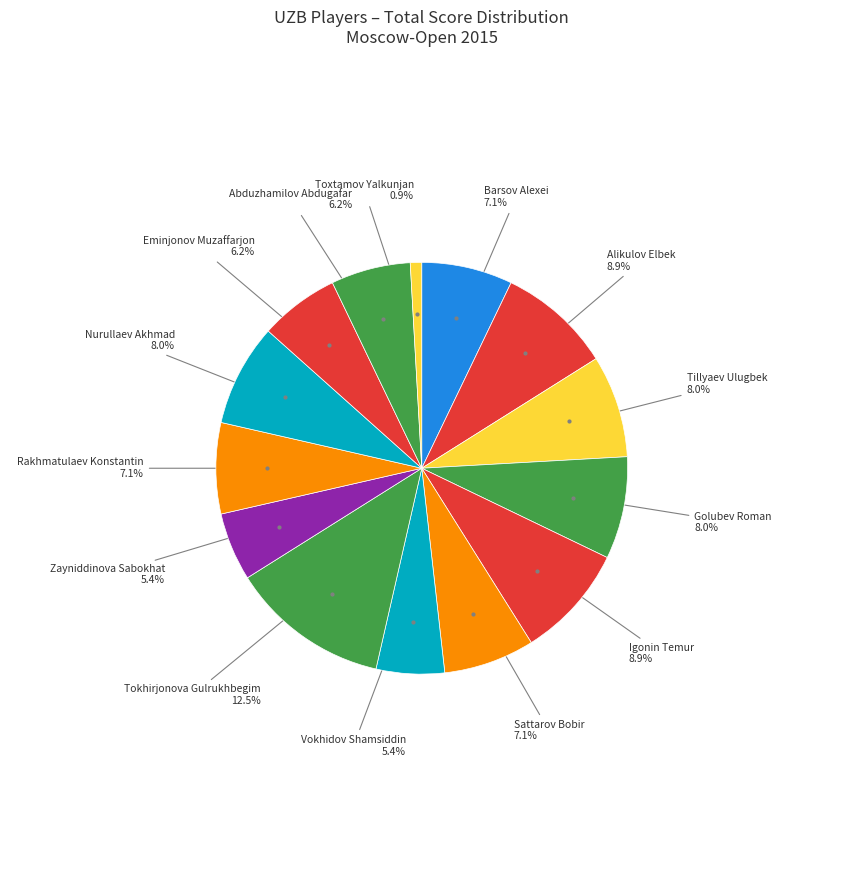

To the nearest percent, what is the average slice percentage?

7%